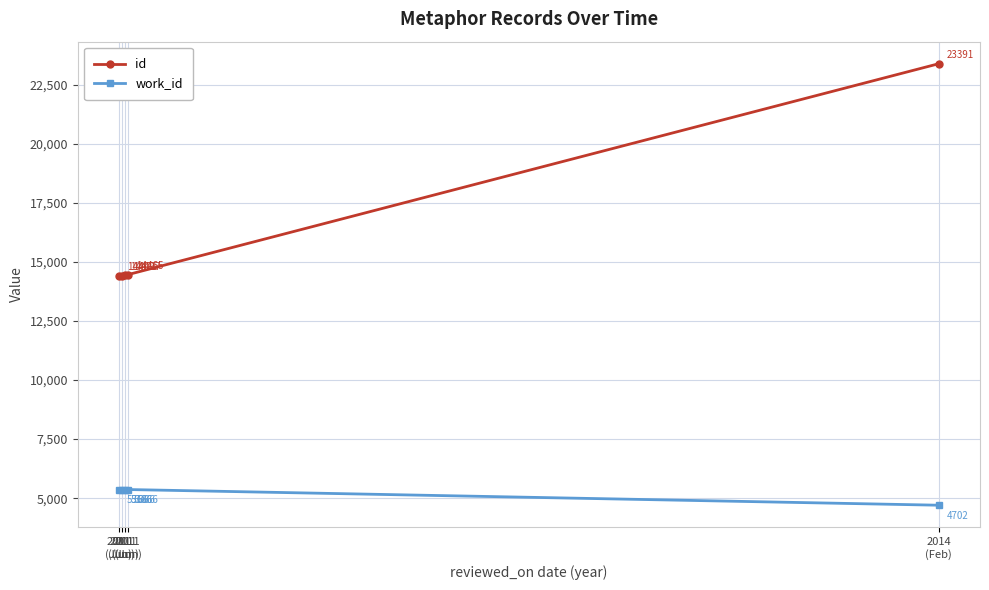

Reading left to right, transcribe all the data shown in this chart.

id: 2011
(Jun)=14409	2011
(Jun)=14421	2011
(Jun)=14427	2011
(Jun)=14465	2014
(Feb)=23391
work_id: 2011
(Jun)=5366	2011
(Jun)=5366	2011
(Jun)=5366	2011
(Jun)=5366	2014
(Feb)=4702